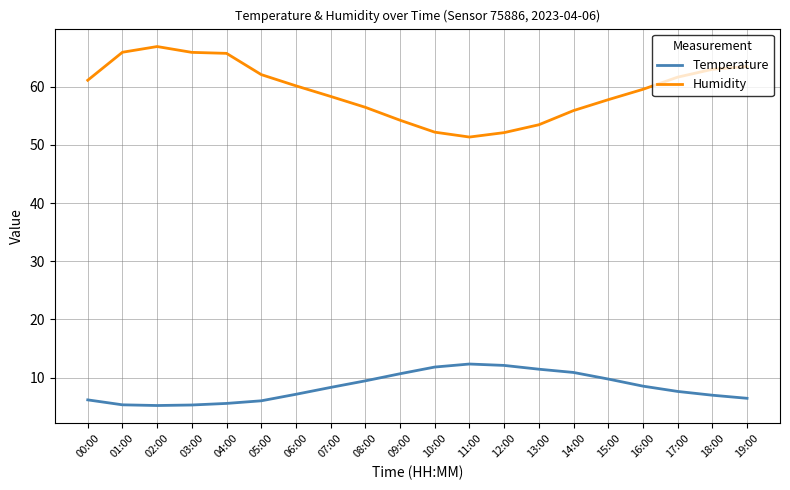

What is the maximum value for Humidity?

66.9